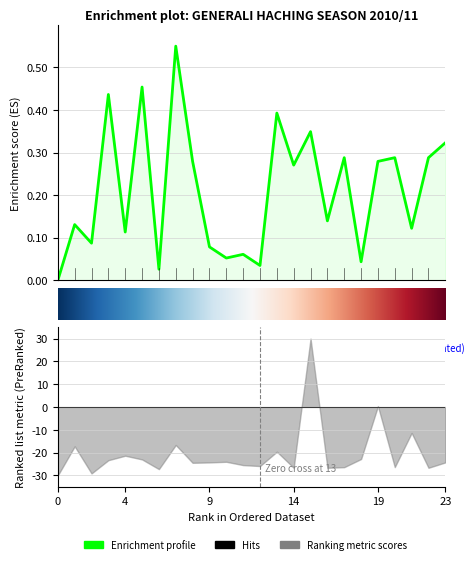

Reading left to right, list all the values displayed in this chart.

0.0	0.1	0.1	0.4	0.1	0.5	0.0	0.6	0.3	0.1	0.1	0.1	0.0	0.4	0.3	0.3	0.1	0.3	0.0	0.3	0.3	0.1	0.3	0.3